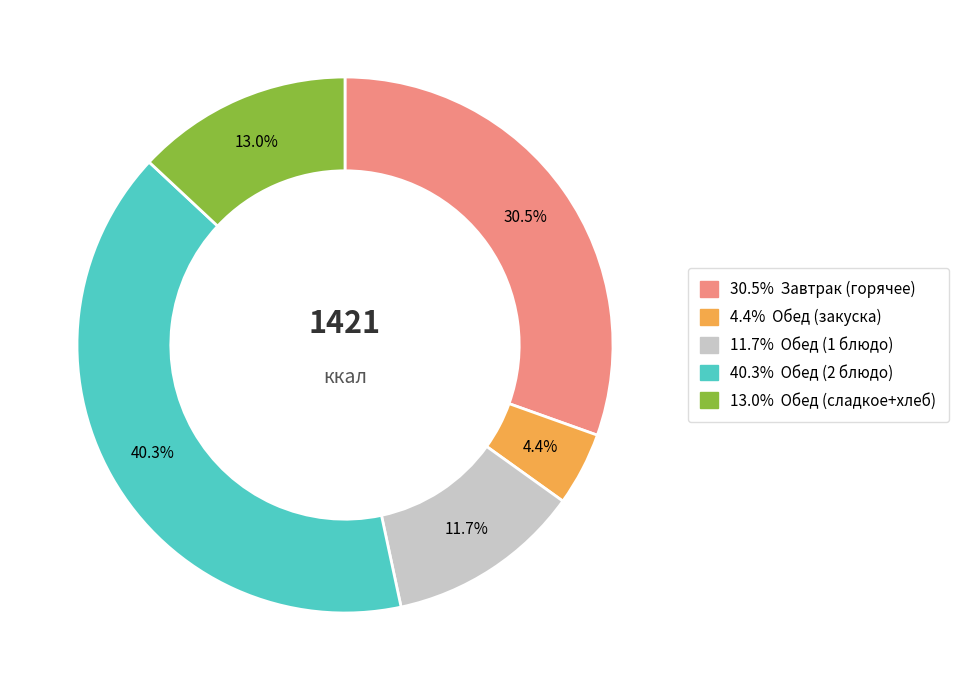

Is there any slice that represents more than half of the pie?

No